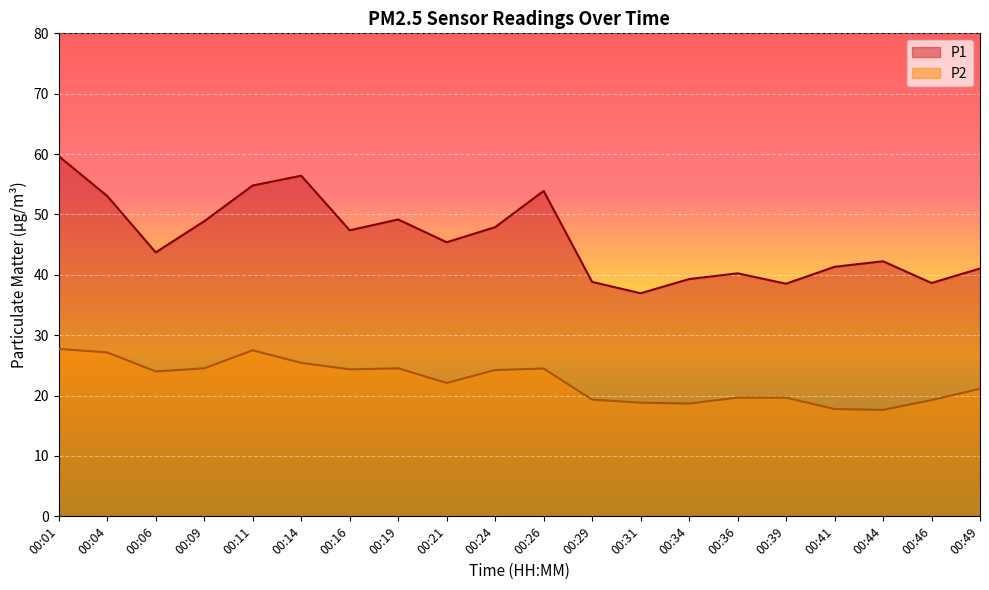

What is the highest value of the P2 series?

27.7